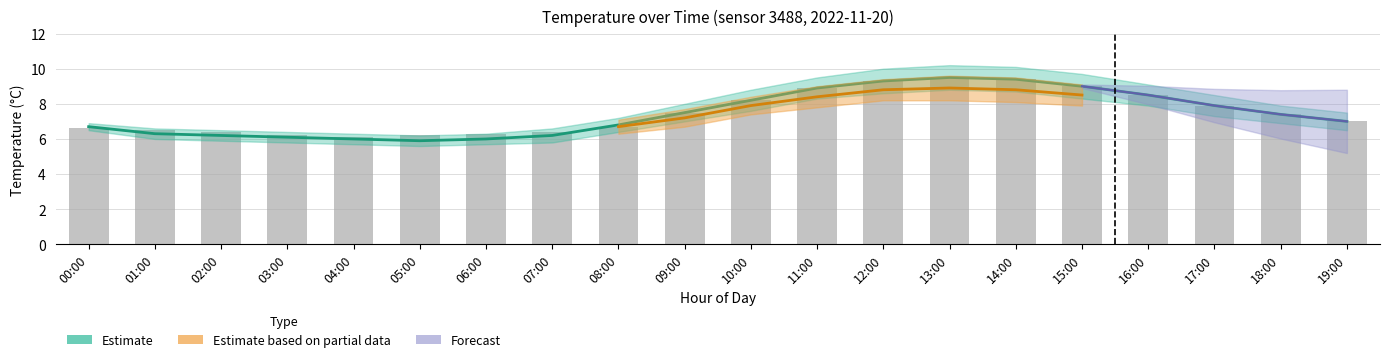

Rank the categories by Estimate value from highest to lowest.

13:00, 14:00, 12:00, 15:00, 11:00, 16:00, 10:00, 17:00, 09:00, 18:00, 19:00, 08:00, 00:00, 01:00, 02:00, 07:00, 03:00, 04:00, 06:00, 05:00